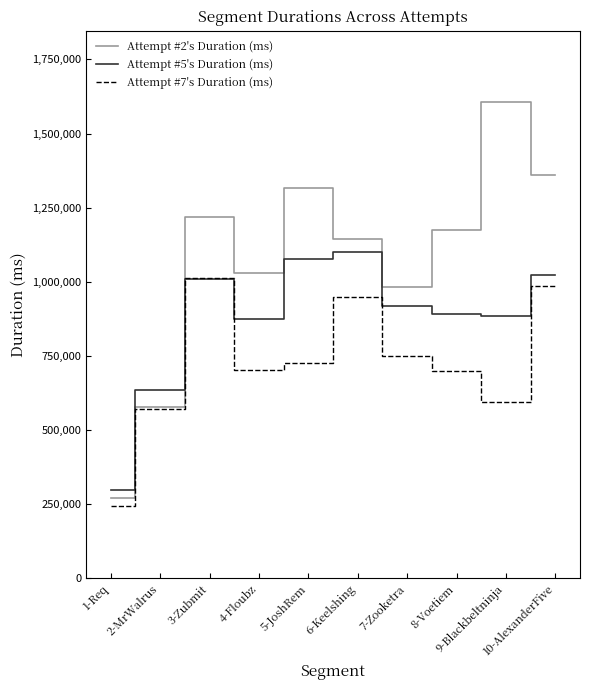

What is the sum of the Attempt #7's Duration (ms) values at 9-Blackbeltninja and 6-Keelshing?

1544121